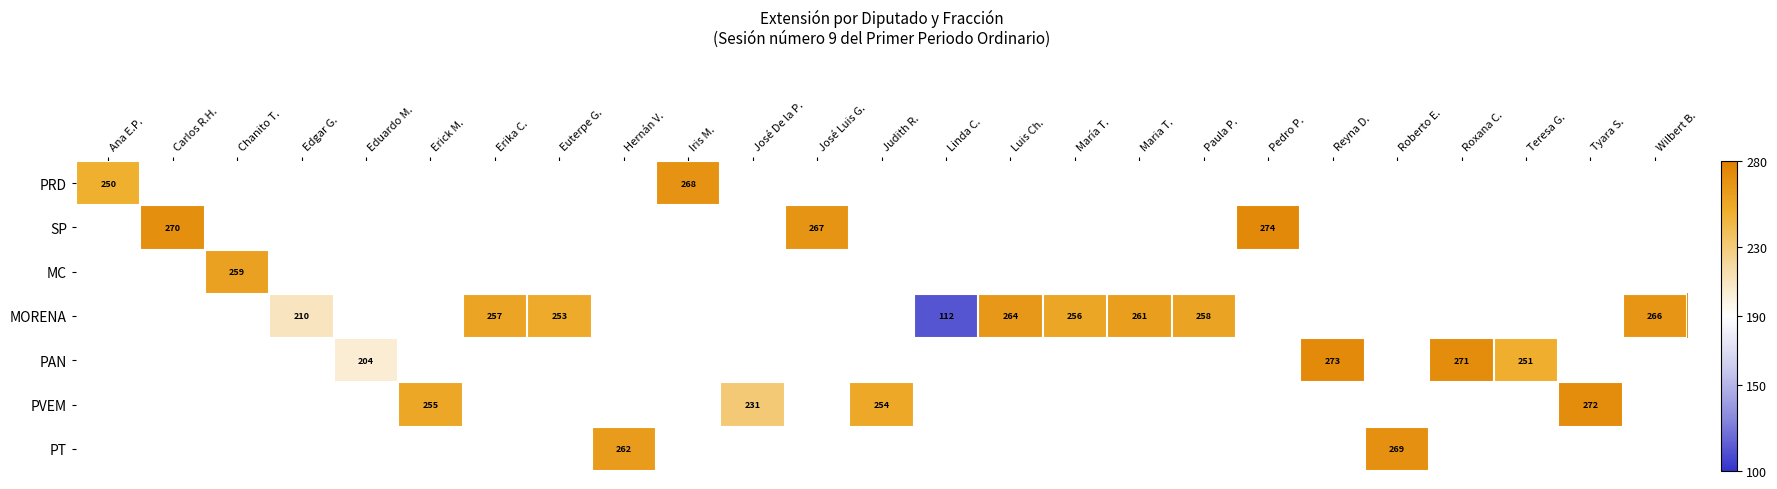

Is the value of PRD at Ana E.P. greater than the value of MORENA at Paula P.?

No